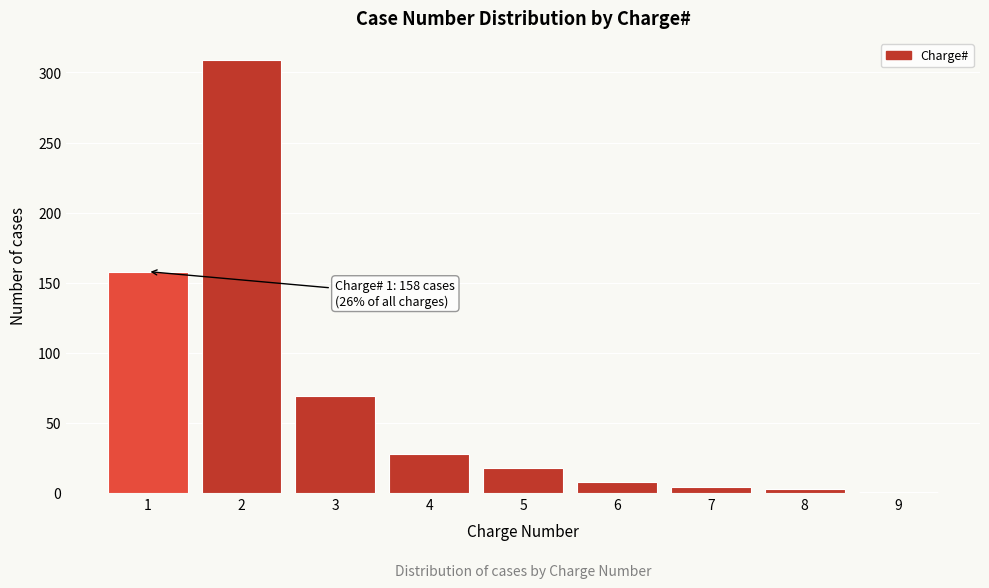

What is the maximum value shown in the chart?

309